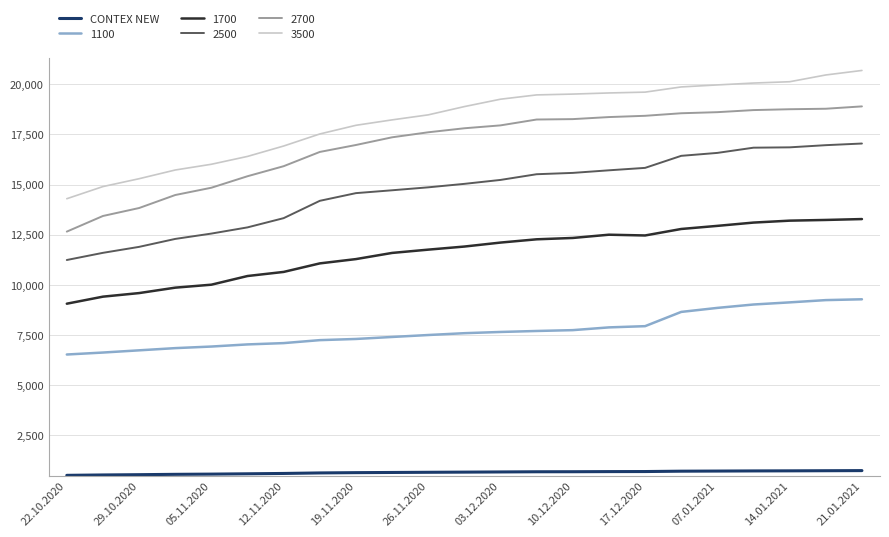

What is the maximum value shown in the chart?

20682